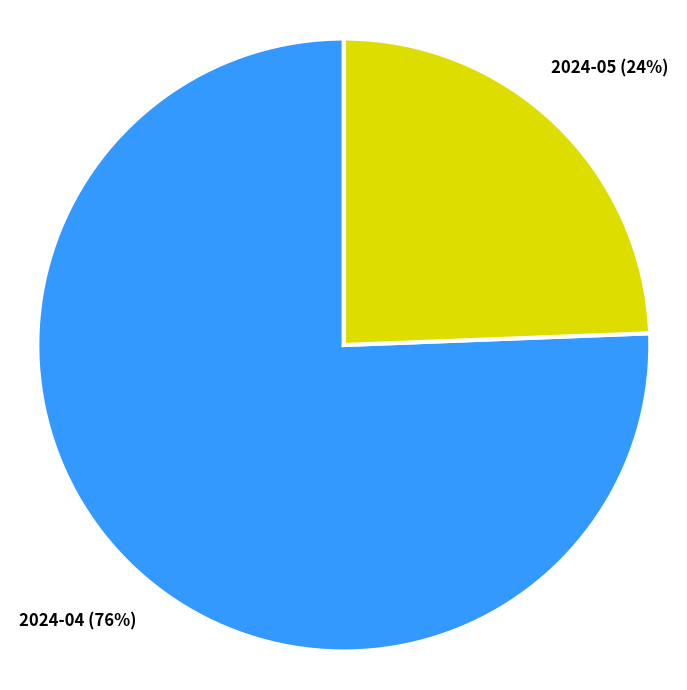

To the nearest percent, what is the average slice percentage?

50%